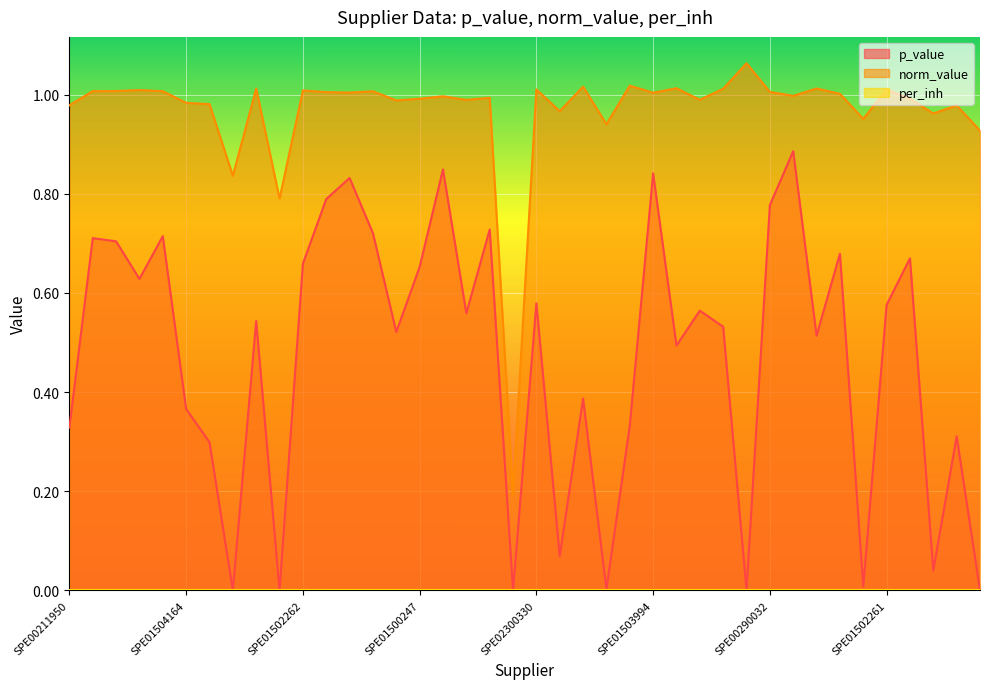

Which series has the widest spread of values?

p_value